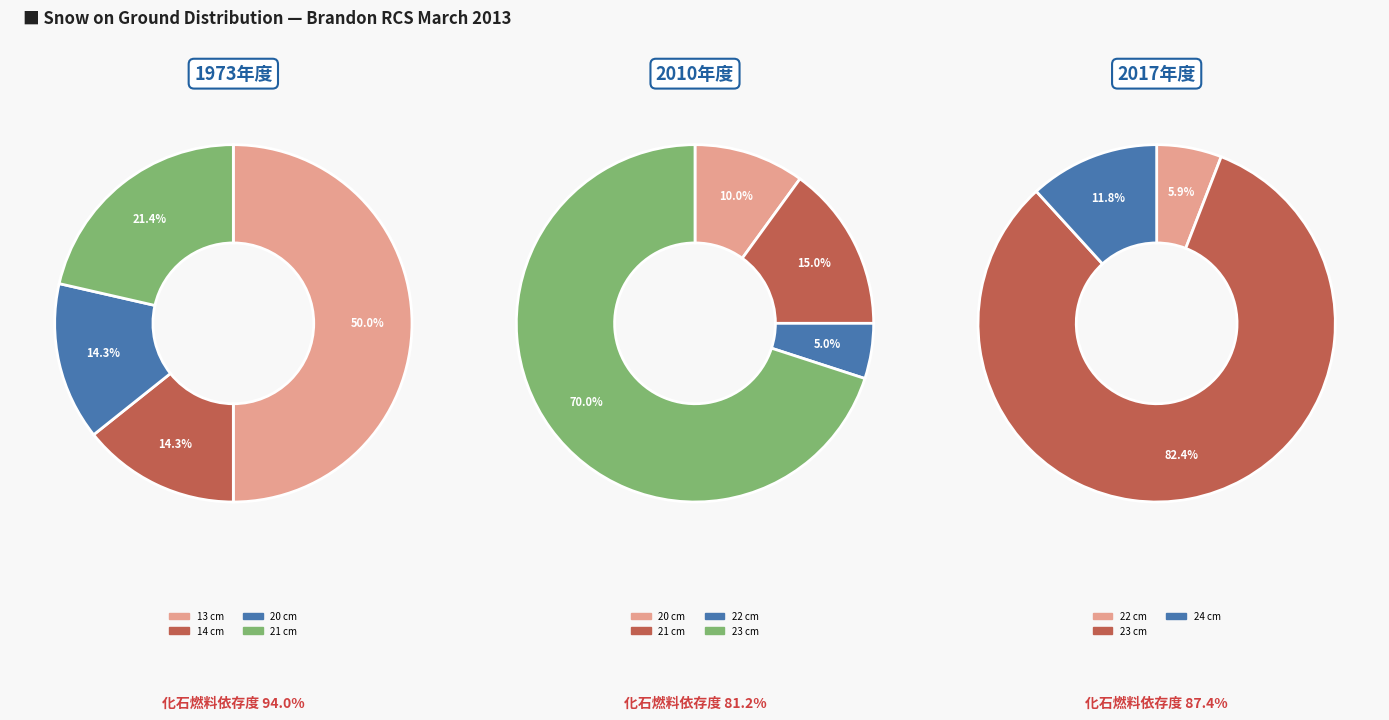

The 01 slice represents 15% of the pie. True or false?

False